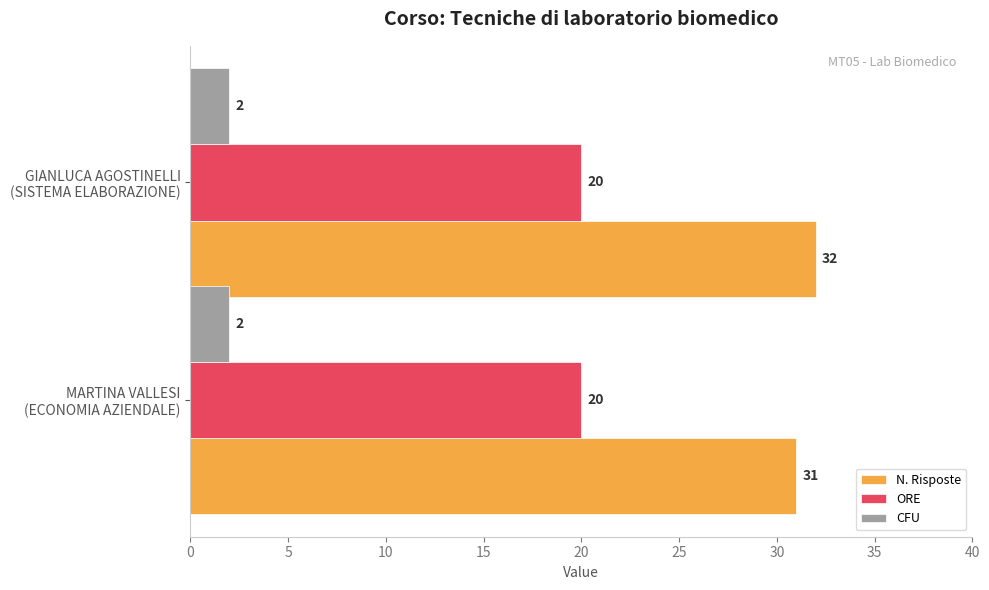

What is the average value of the CFU series?

2